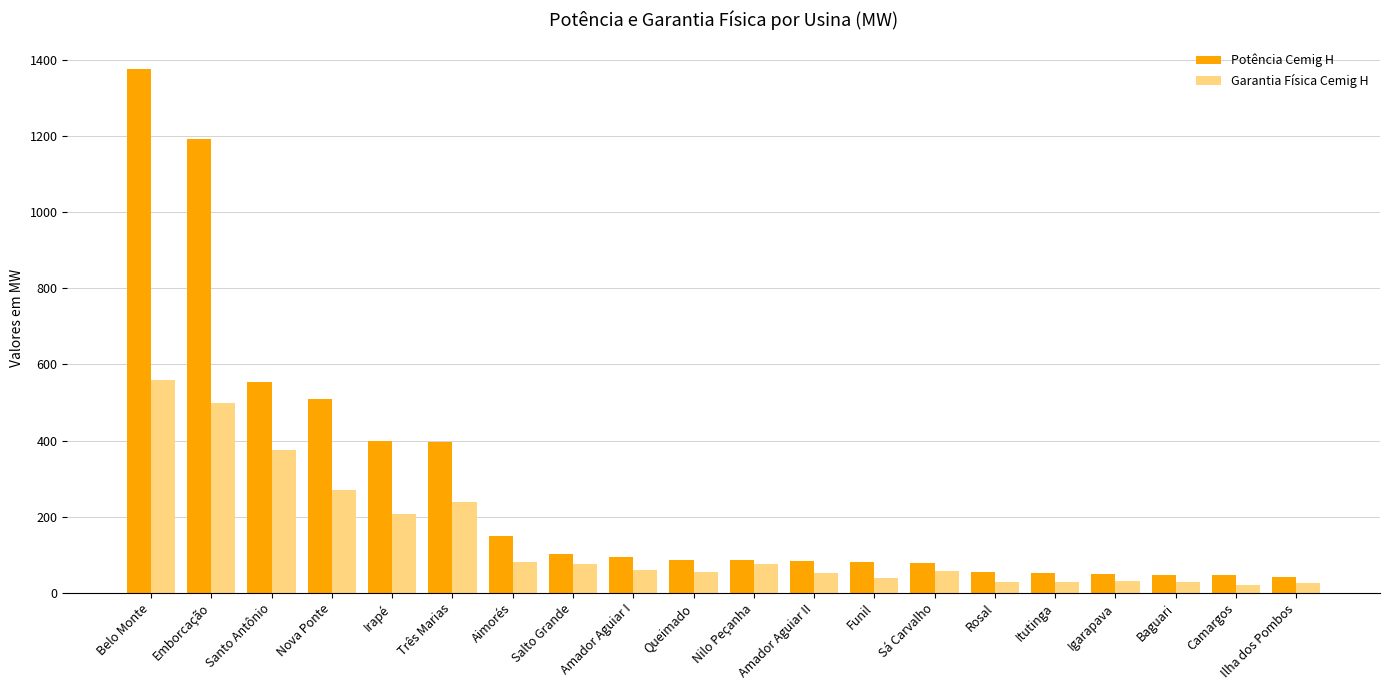

What is the highest value of the Potência Cemig H series?

1376.2